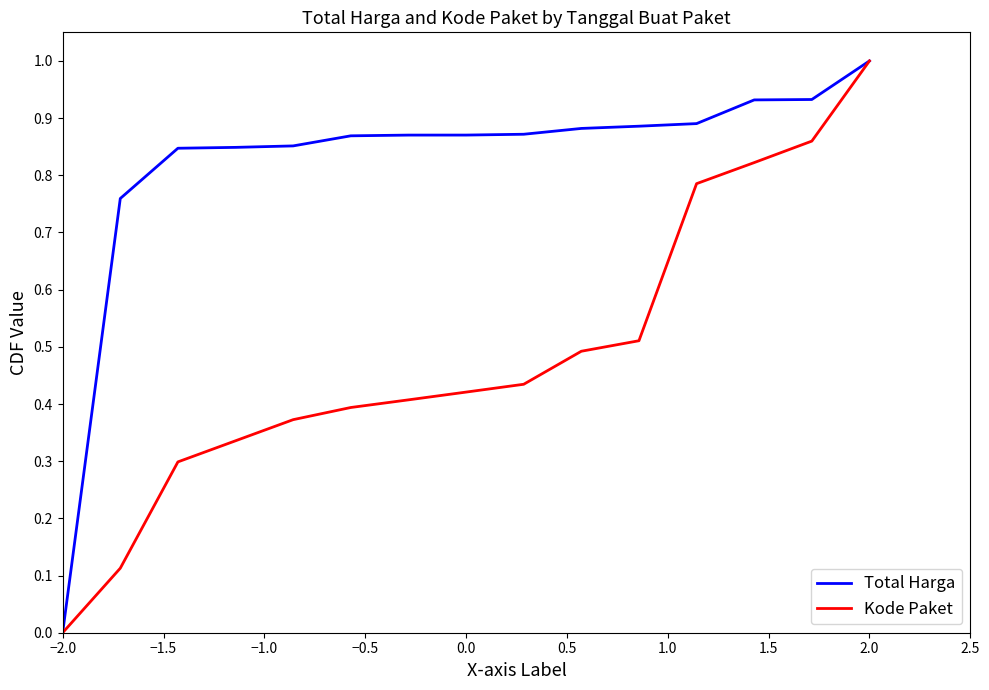

What is the maximum value shown in the chart?

1.0